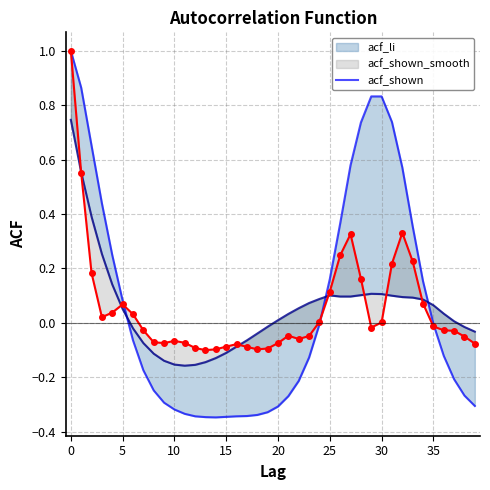

How many negative values does the acf_shown_smooth series have?

16